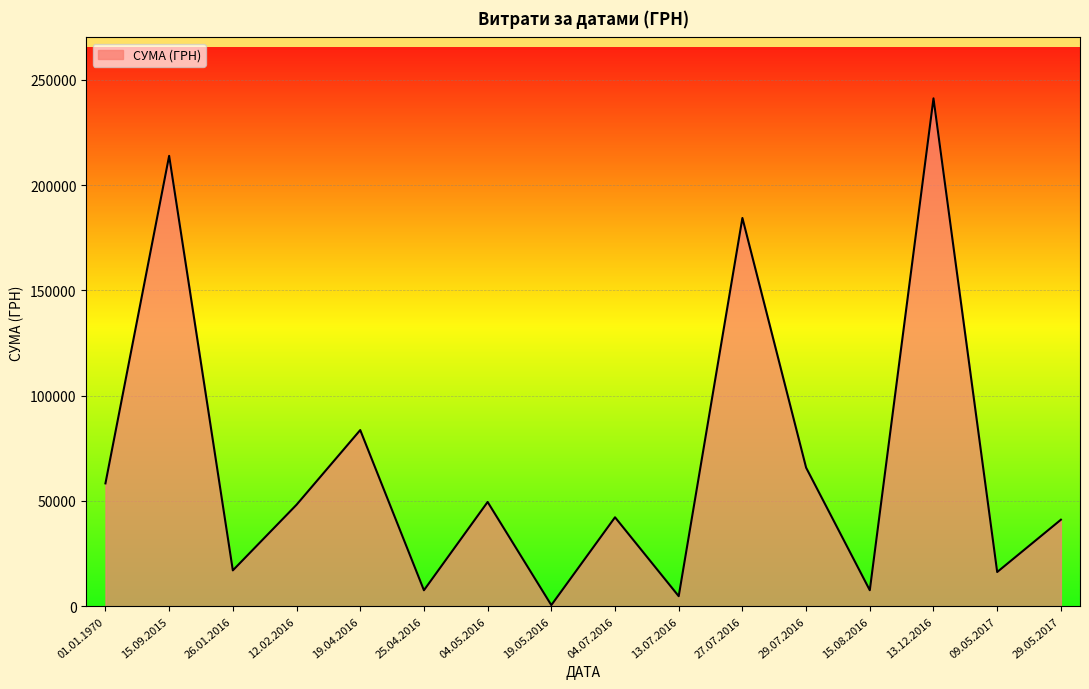

What is the change in value from 12.02.2016 to 13.12.2016?

+193050.5